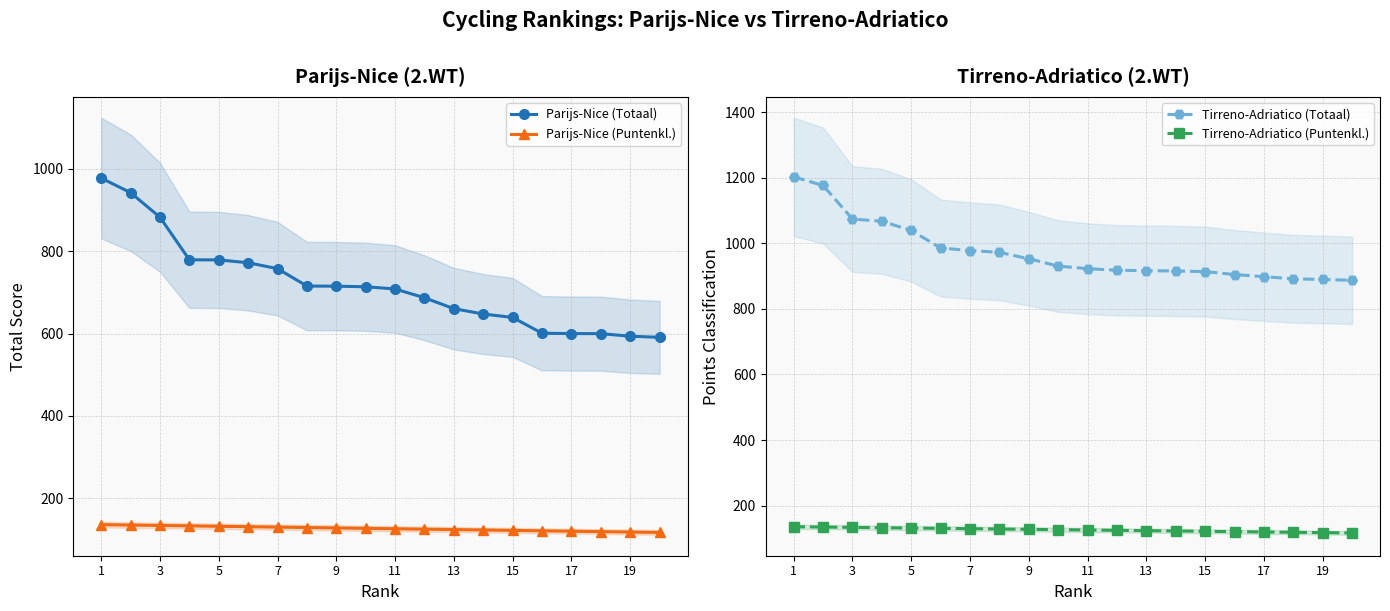

What are all the series names shown in the legend?

Parijs-Nice (Totaal), Parijs-Nice (Puntenkl.), Tirreno-Adriatico (Totaal), Tirreno-Adriatico (Puntenkl.)